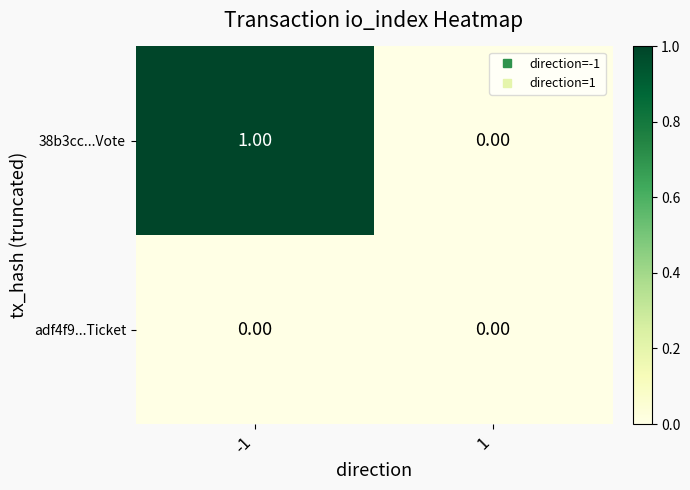

At -1, list the series in order from smallest to largest.

adf4f9...Ticket, 38b3cc...Vote